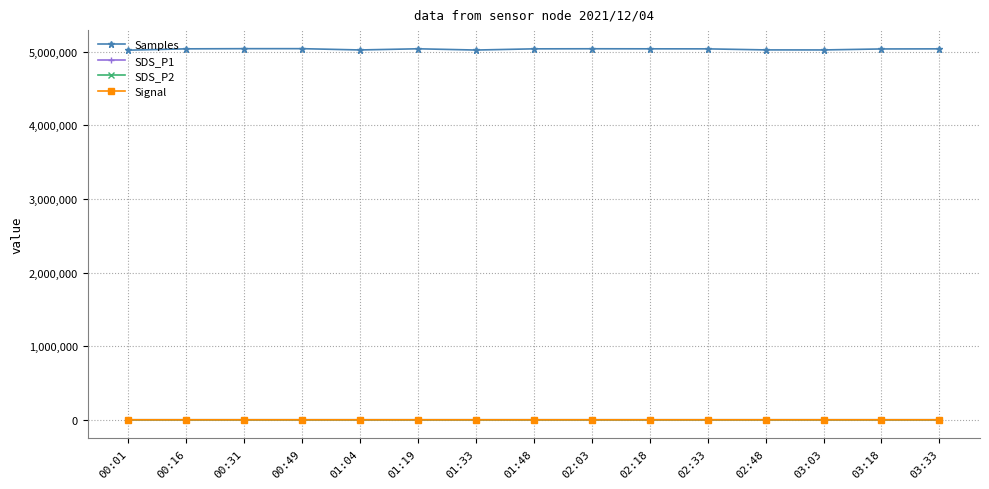

What is the greatest value displayed?

5043102.0